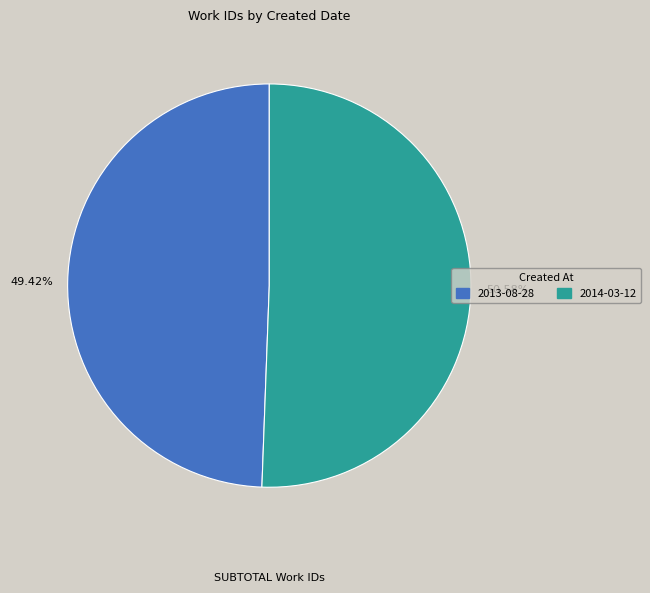

What is the smallest slice in the pie chart?

2013-08-28